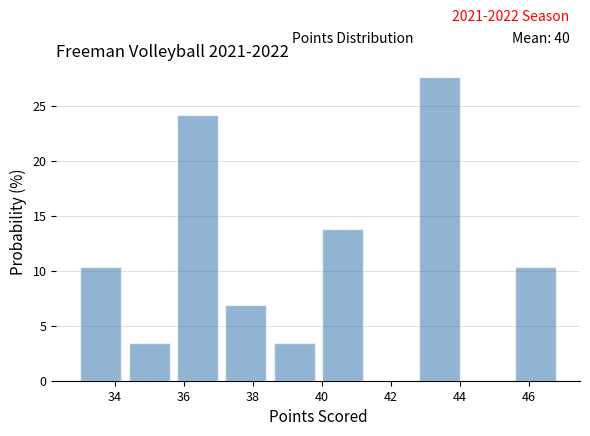

Over which range of the x-axis is the bar tallest?

42.8 to 44.2